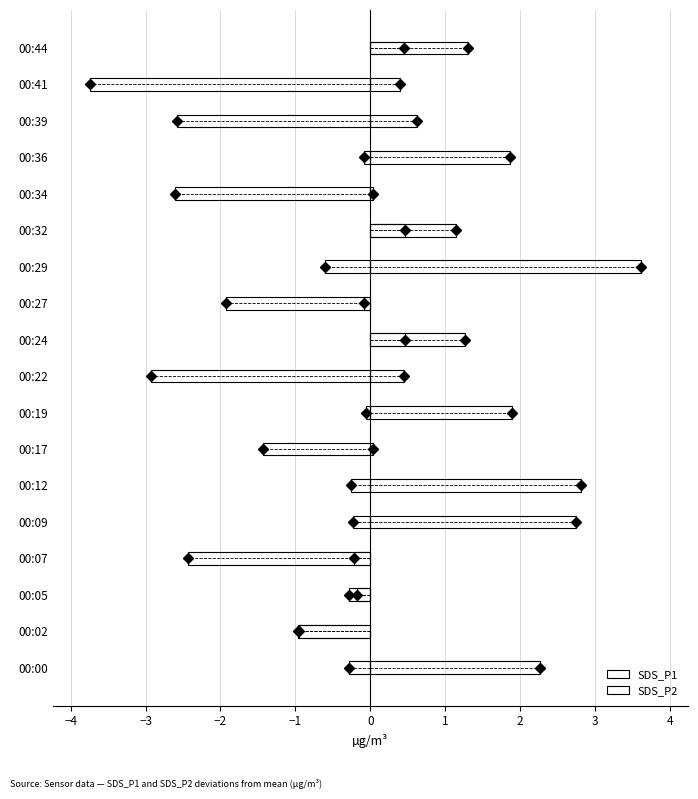

The value of SDS_P2 at 00:00 is -0.1. True or false?

False